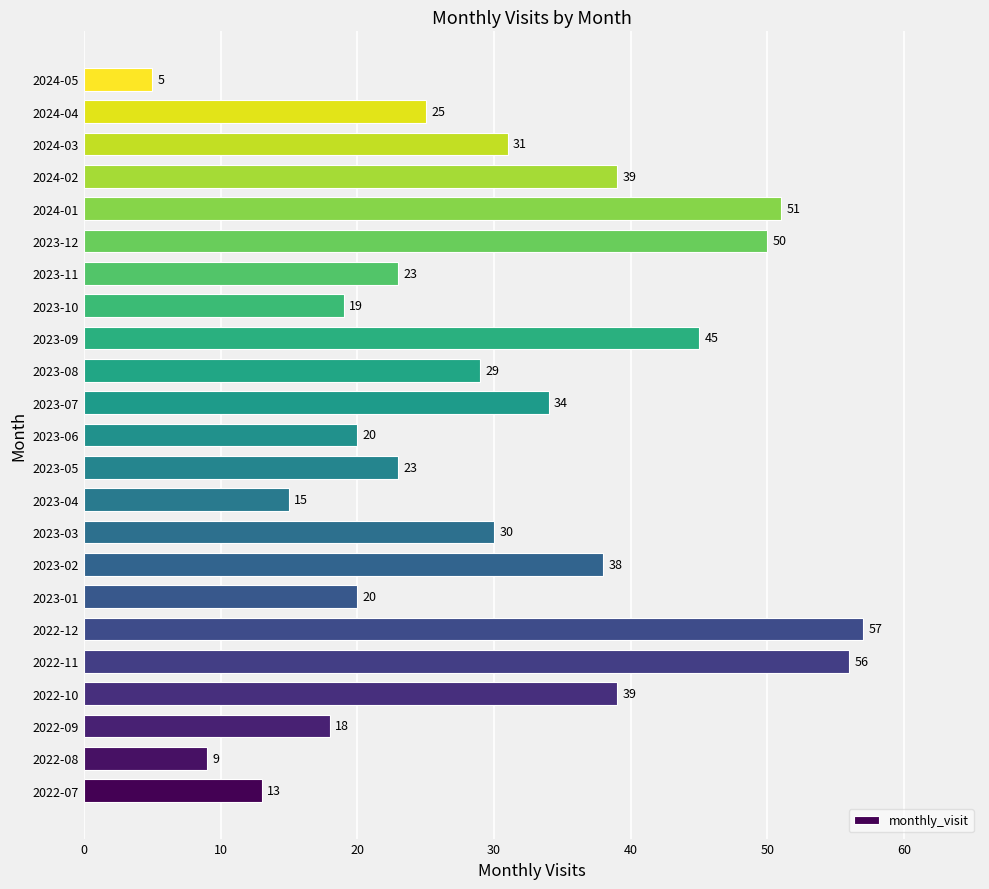

What is the smallest value displayed?

5